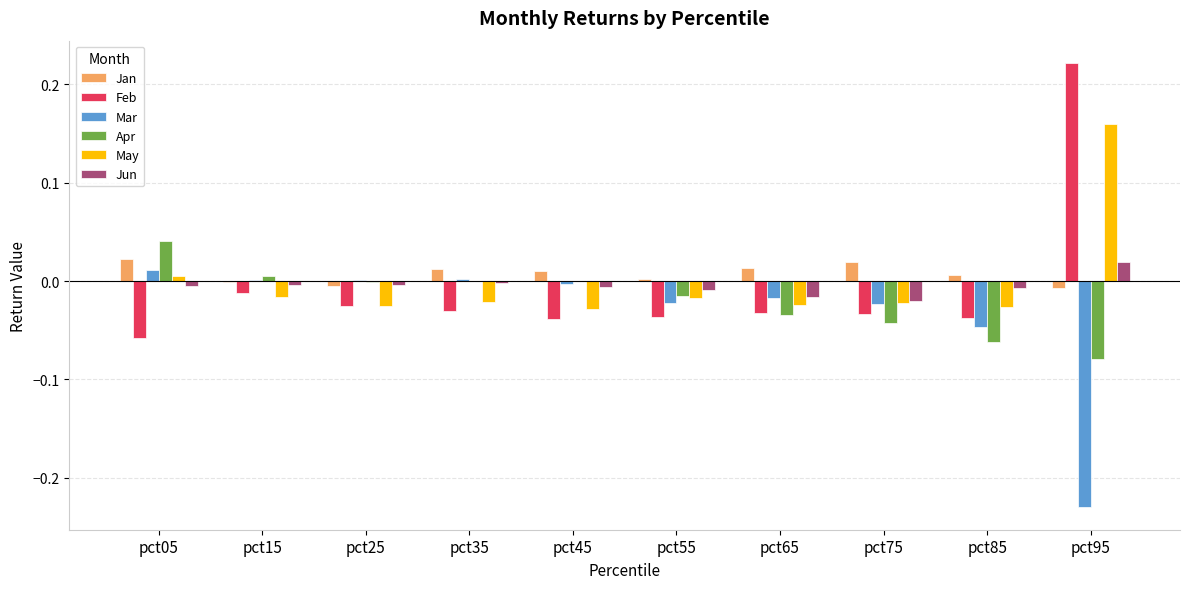

How many groups of bars are there?

10